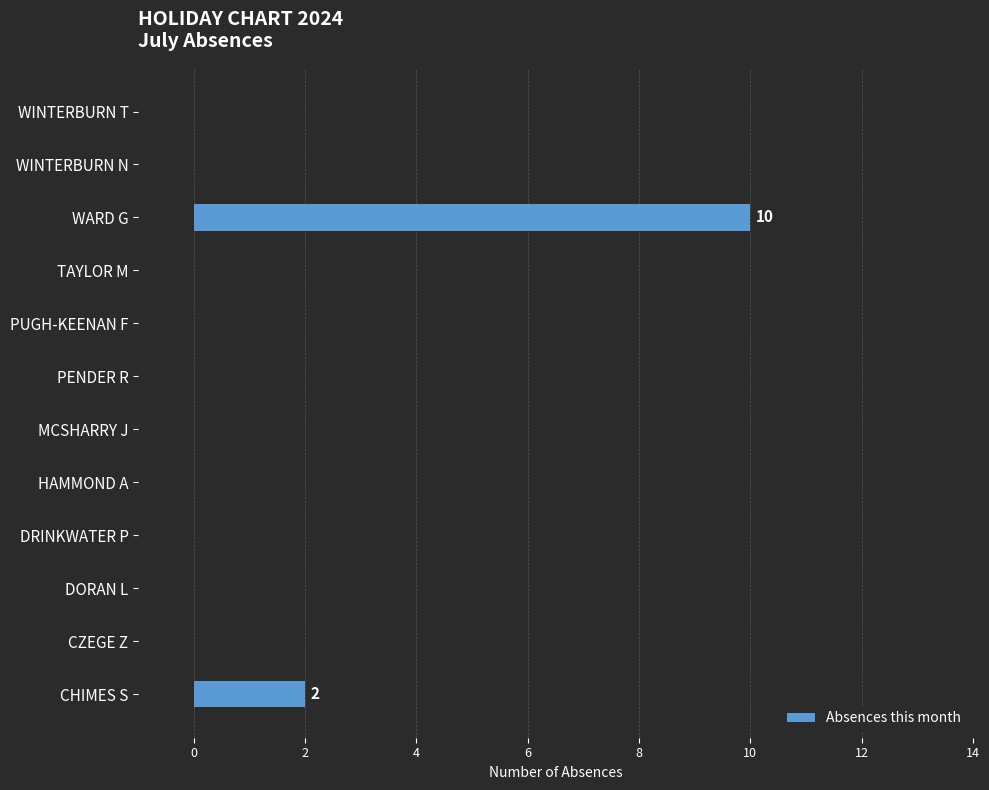

The chart shows a value of 0 at WINTERBURN N. True or false?

True